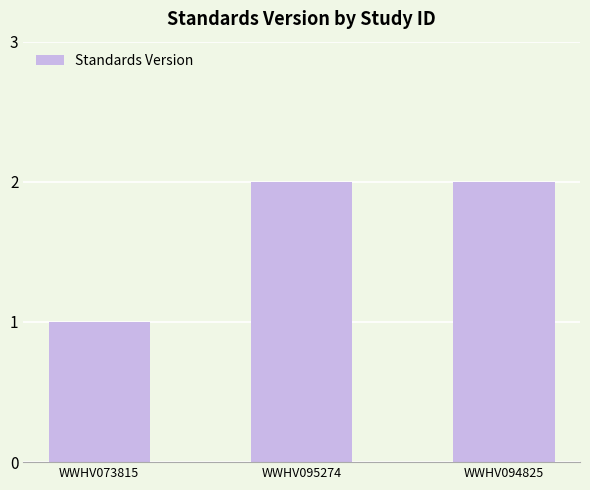

What is the label of the 3rd bar from the left?

WWHV094825